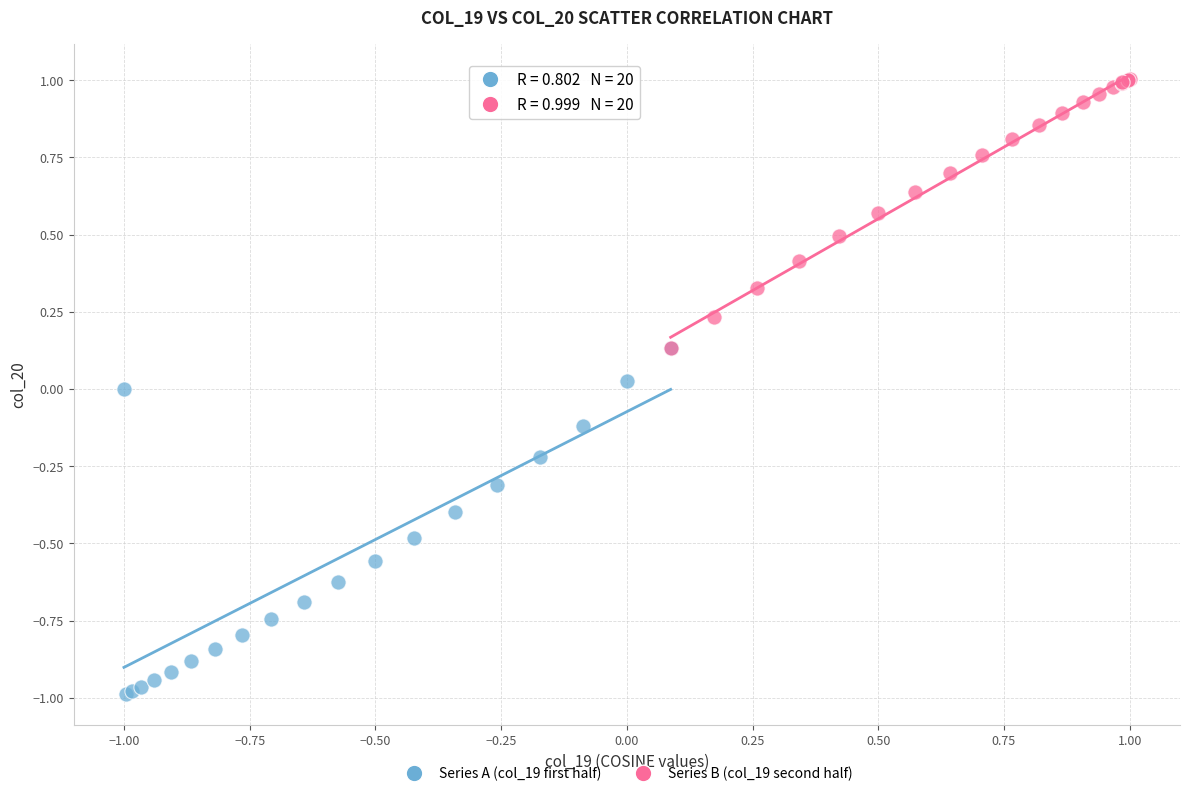

What are all the series names shown in the legend?

Series A (col_19 first half), Series B (col_19 second half)